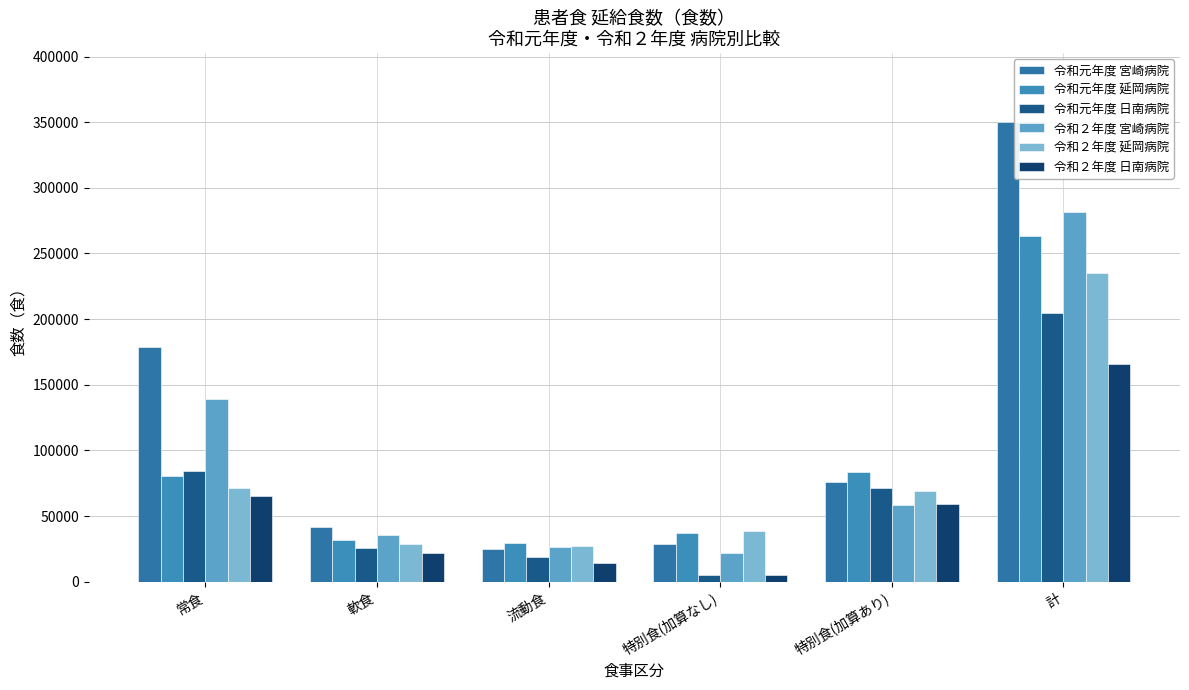

Rank the series at 特別食(加算なし) from highest to lowest value.

令和２年度 延岡病院, 令和元年度 延岡病院, 令和元年度 宮崎病院, 令和２年度 宮崎病院, 令和２年度 日南病院, 令和元年度 日南病院